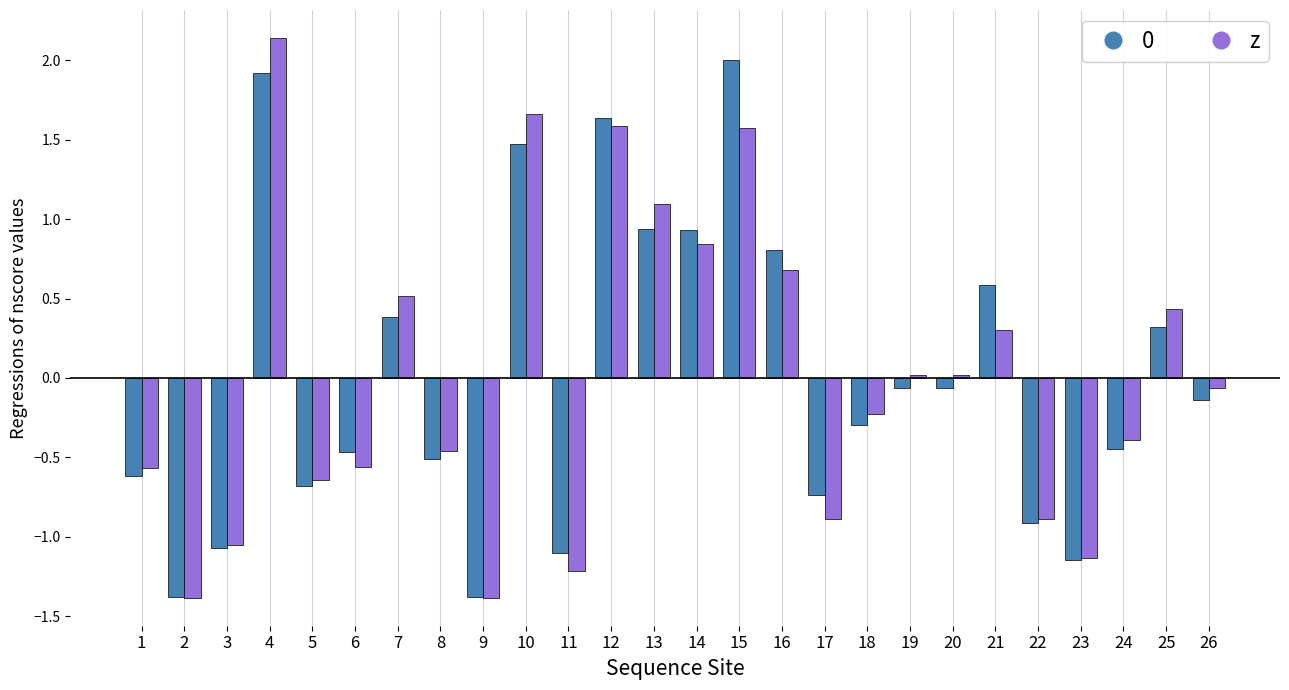

How many distinct data groups are displayed?

2